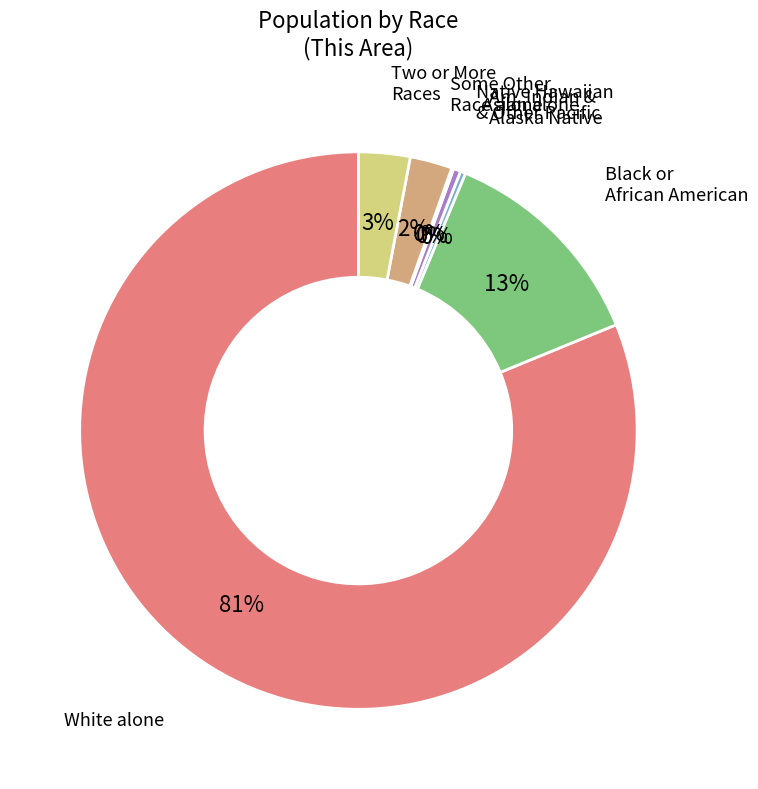

To the nearest percent, what is the difference between the Some Other Race alone and Asian alone slice percentages?

2%